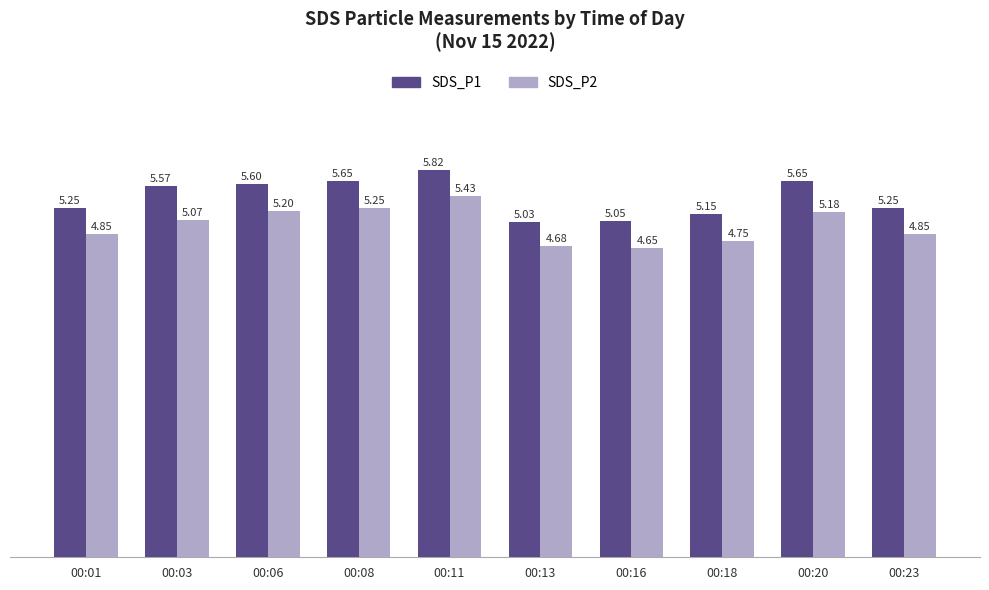

What is the difference between the maximum and minimum values in the SDS_P1 series?

0.8